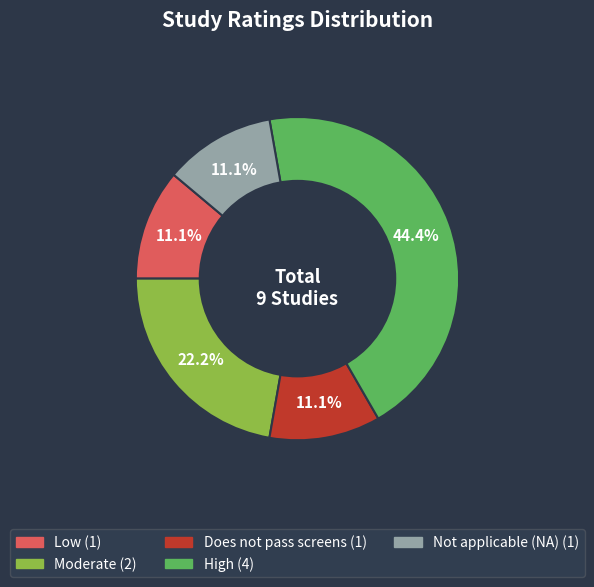

Is Moderate the majority of the pie?

No